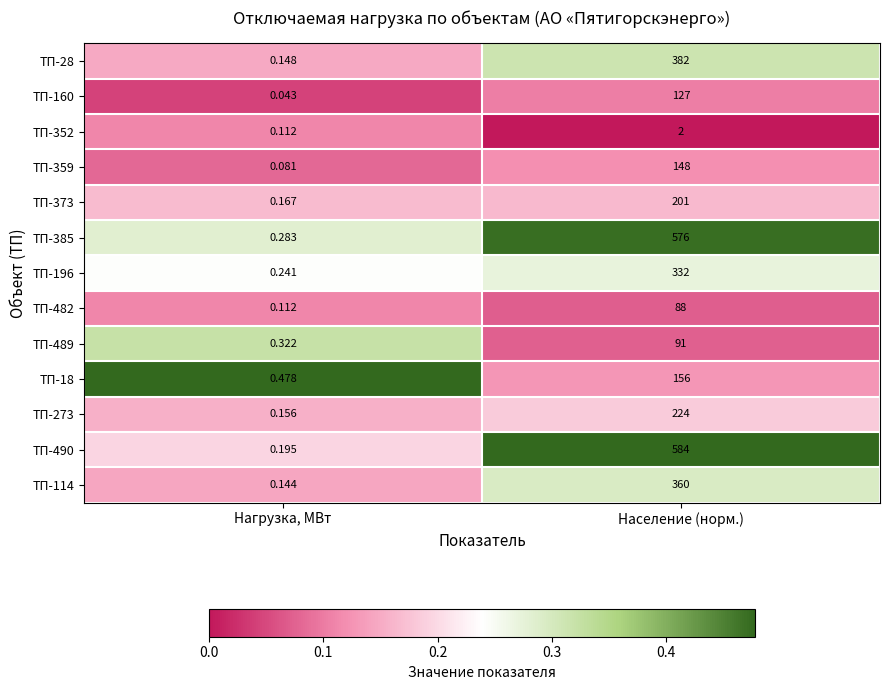

Which category has the lowest value in the ТП-196 series?

Нагрузка, МВт